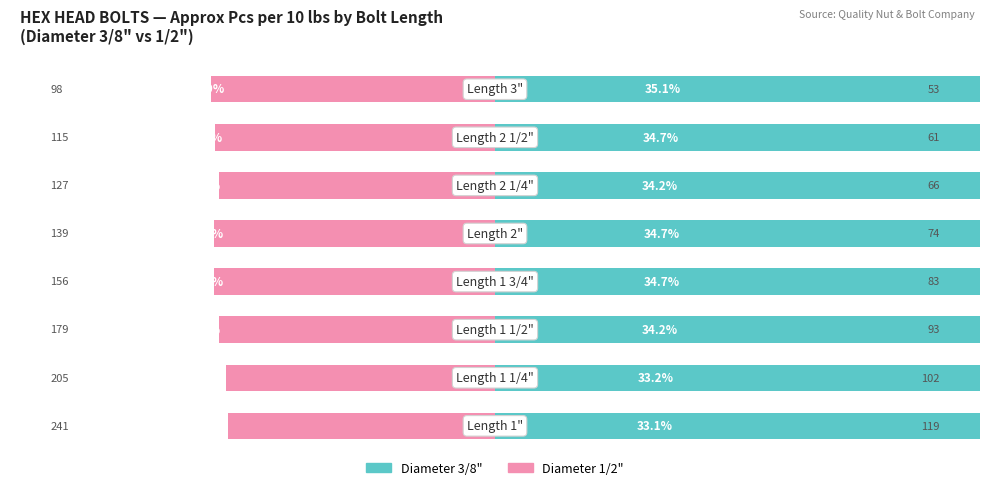

How many bars are there in each group?

2